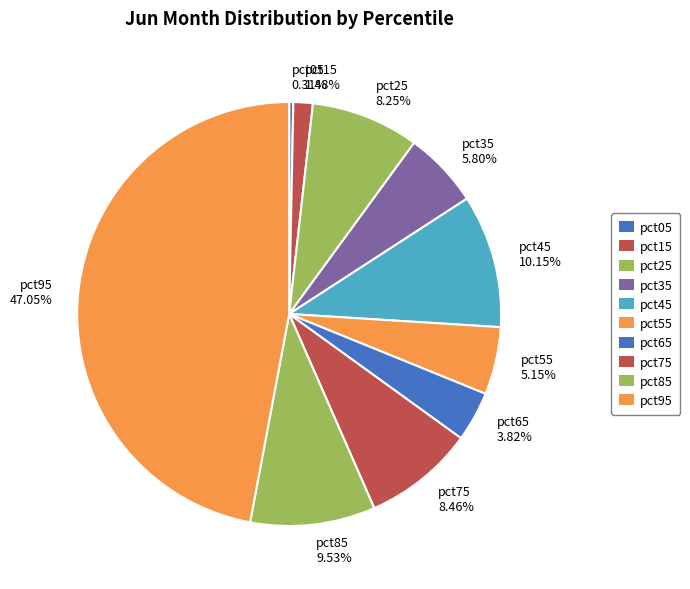

Combined, do pct05 0.31% and pct95 47.05% account for over 50%?

No